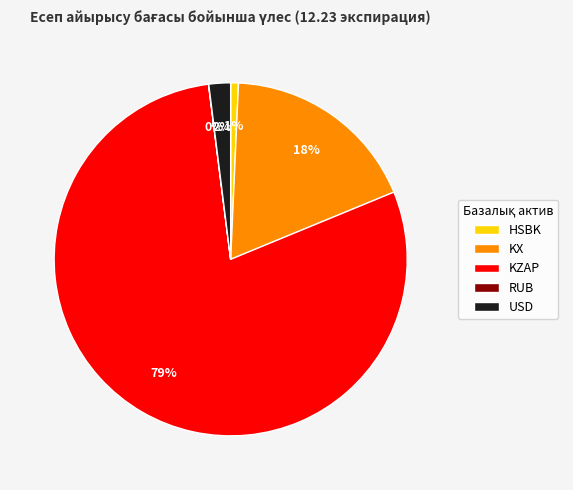

Which slice is the largest?

KZAP